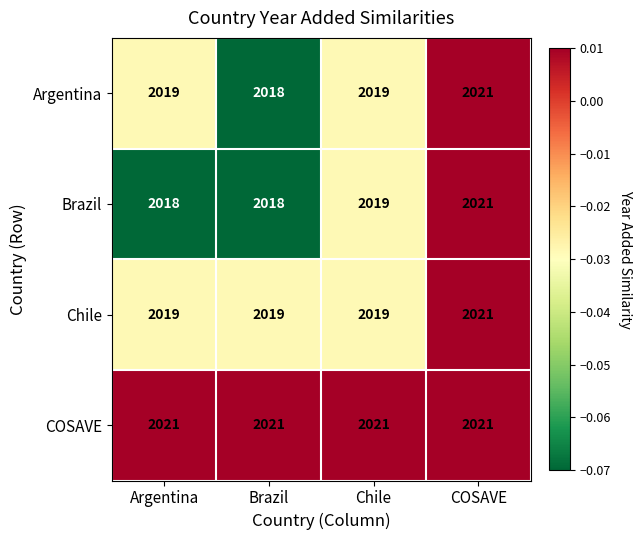

Reading left to right, transcribe all the data shown in this chart.

Argentina: 2019	2018	2019	2021
Brazil: 2018	2018	2019	2021
Chile: 2019	2019	2019	2021
COSAVE: 2021	2021	2021	2021